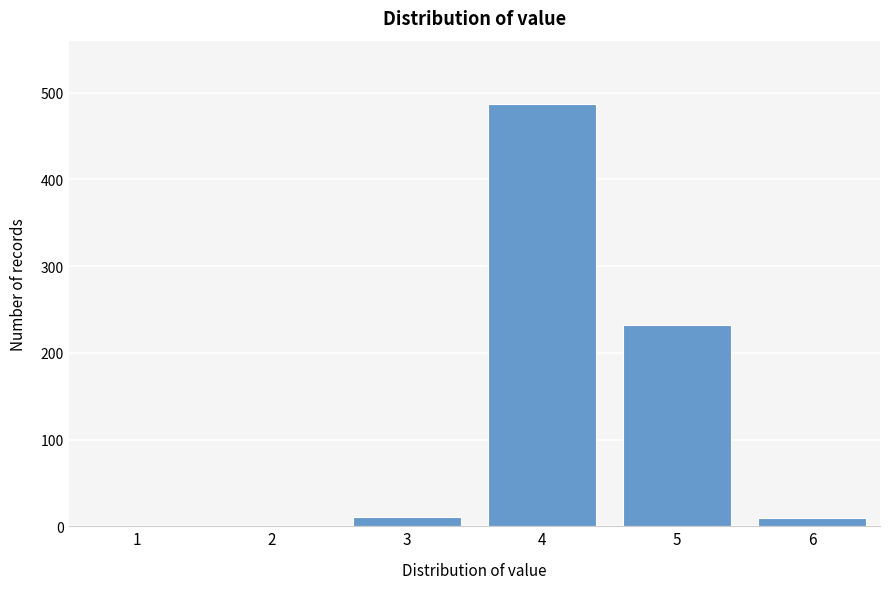

The value at 5 is 341. True or false?

False